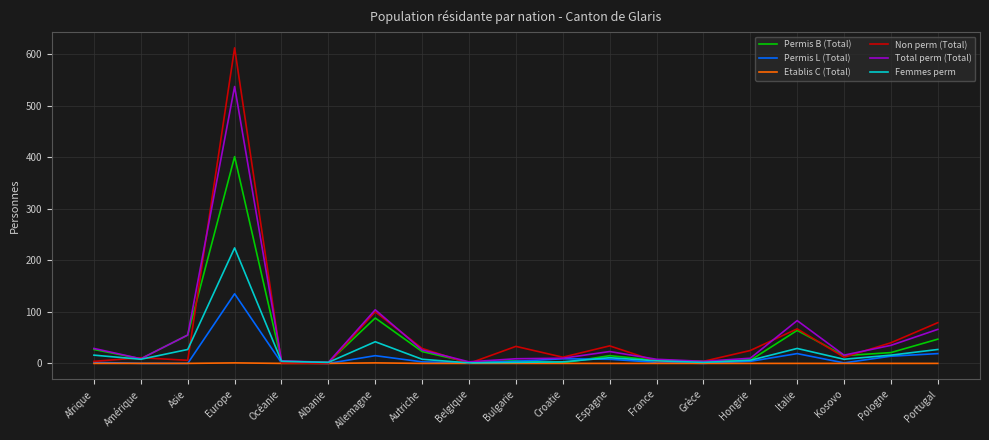

Which category has the highest value in the Permis B (Total) series?

Europe